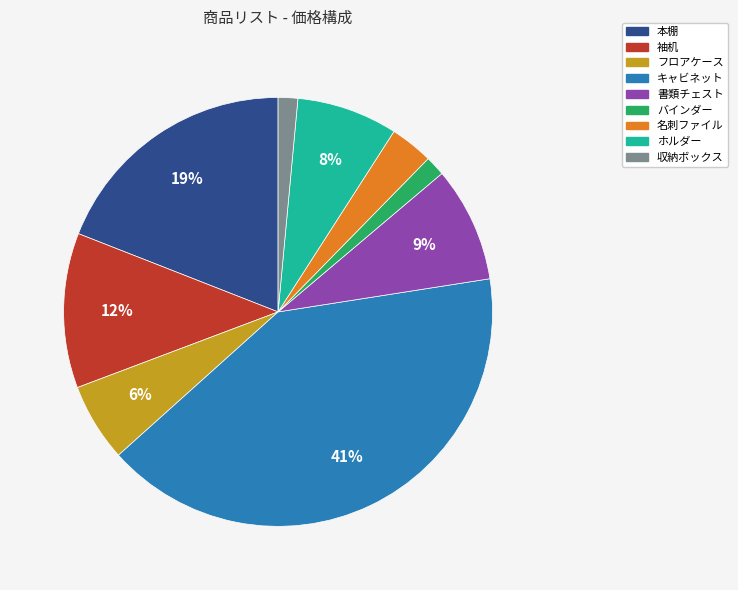

To the nearest percent, what is the average slice percentage?

11%